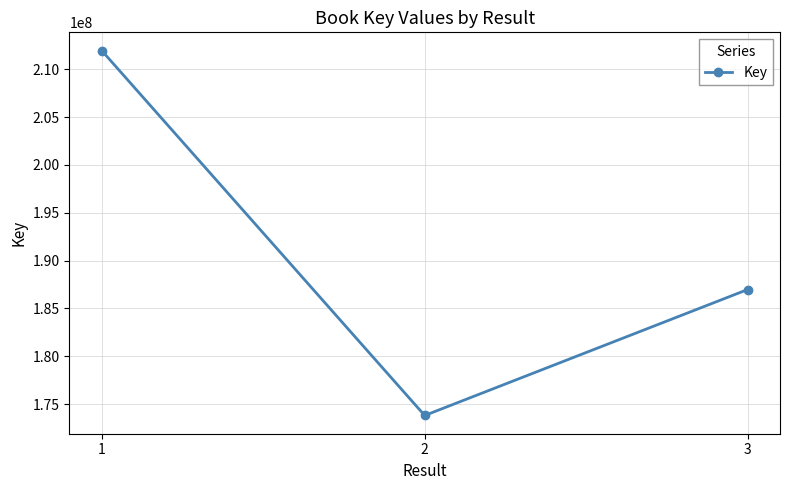

Is it true that the value at 3 is 100147180?

False